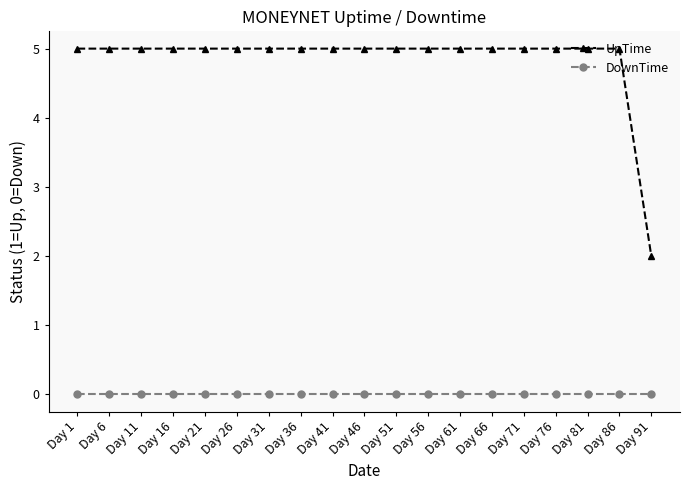

What is the value of the UpTime point at the 18th from the left?

5